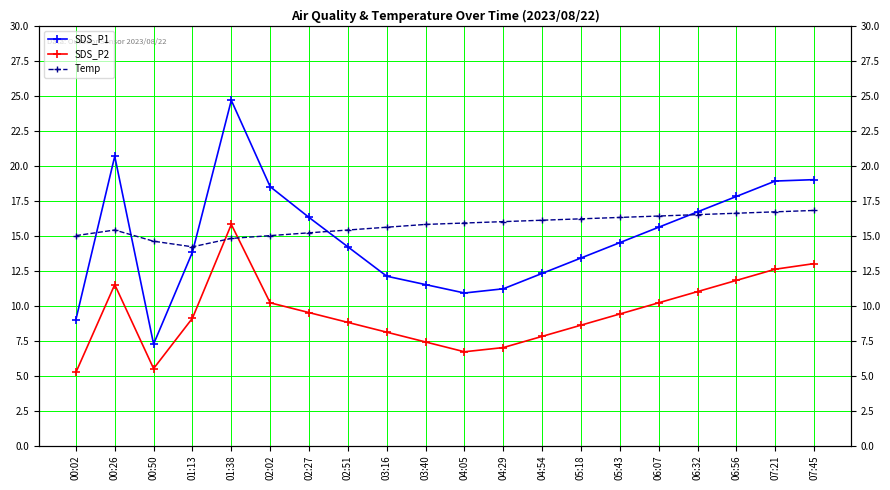

Rank the series by their maximum value, from lowest to highest.

SDS_P2, Temp, SDS_P1